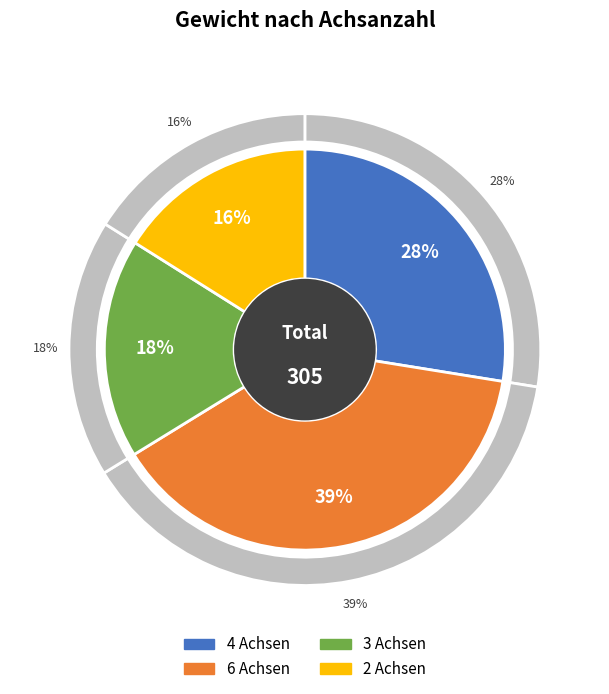

Count the number of slices in the pie.

4